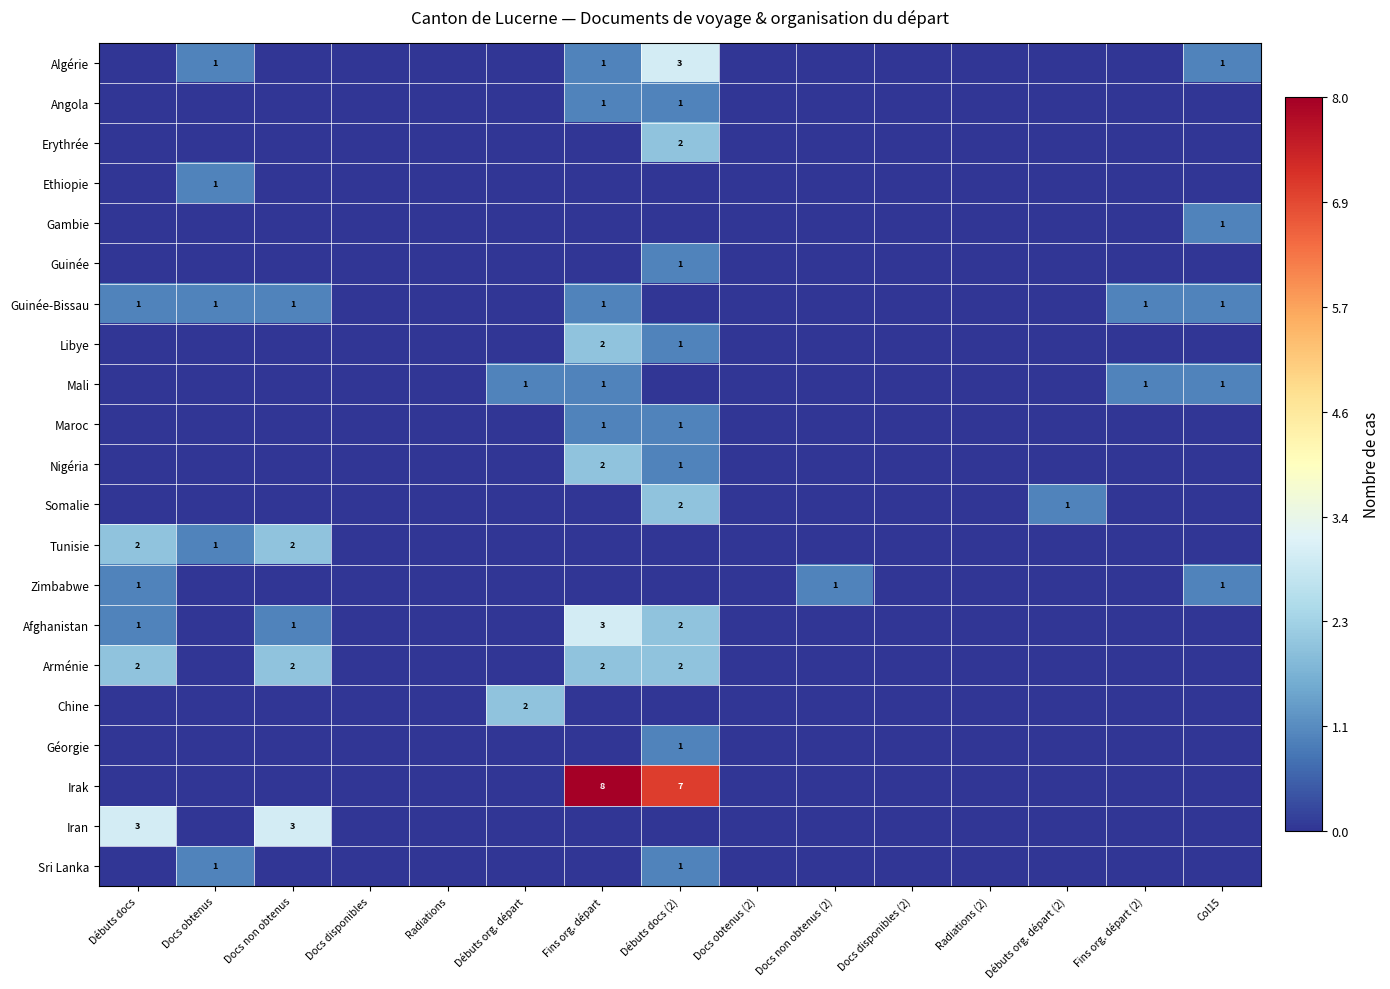

The value of Guinée-Bissau at Débuts docs is 1. True or false?

True